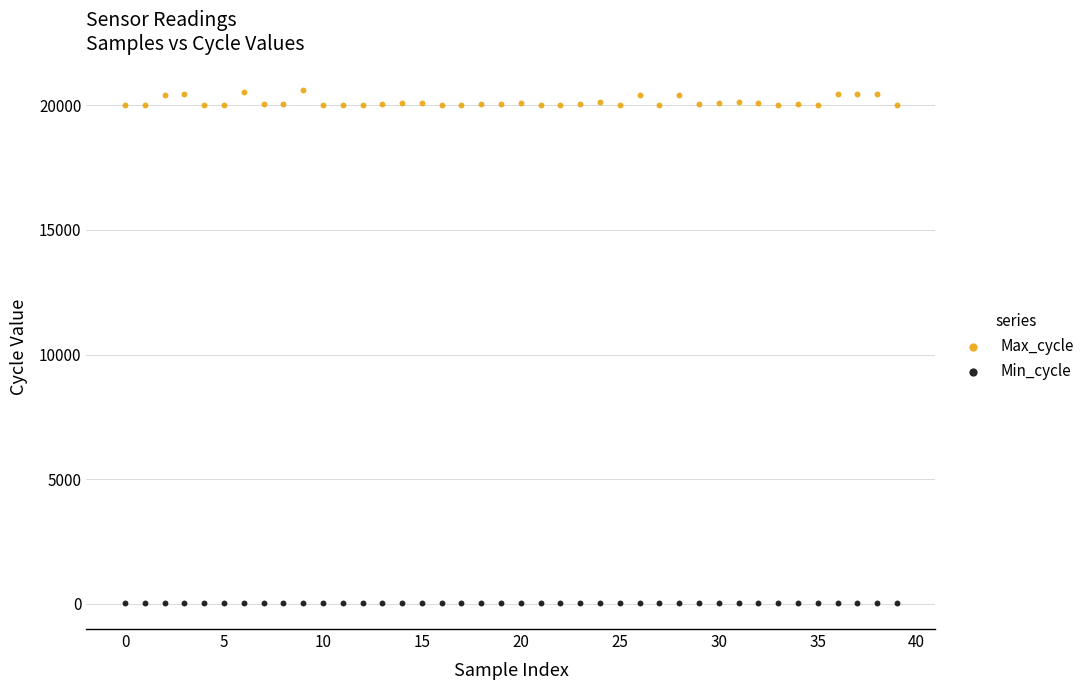

Across all data points, what is the range of Y values (max minus min)?

20598